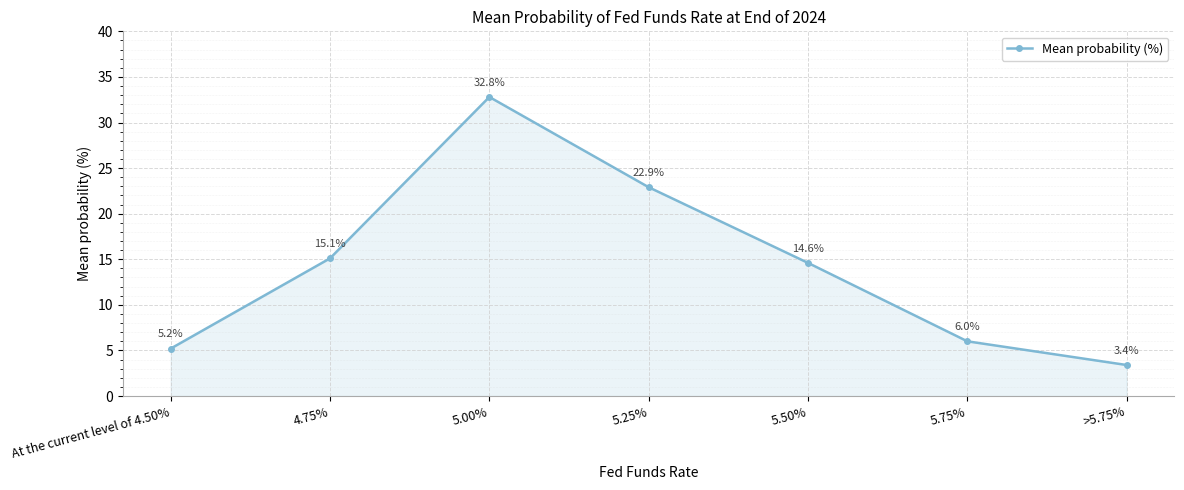

What is the difference between the values at 5.00% and 4.75%?

17.7